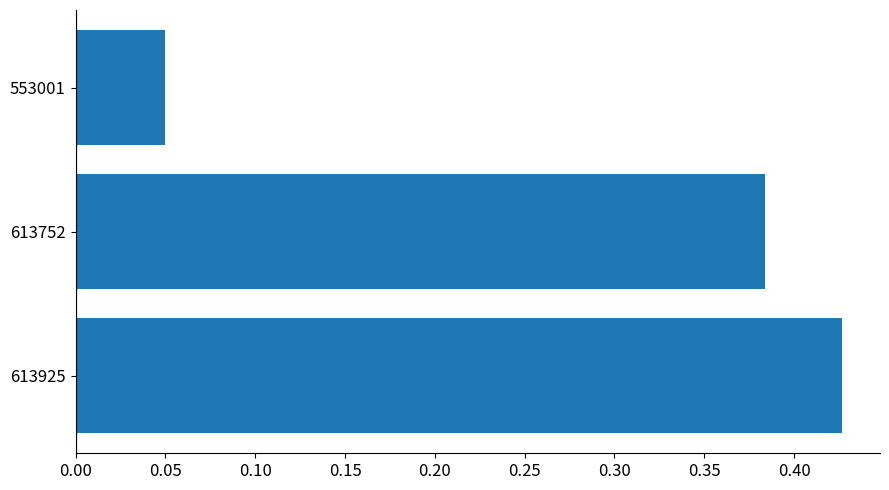

At which label is the value closest to 0?

553001